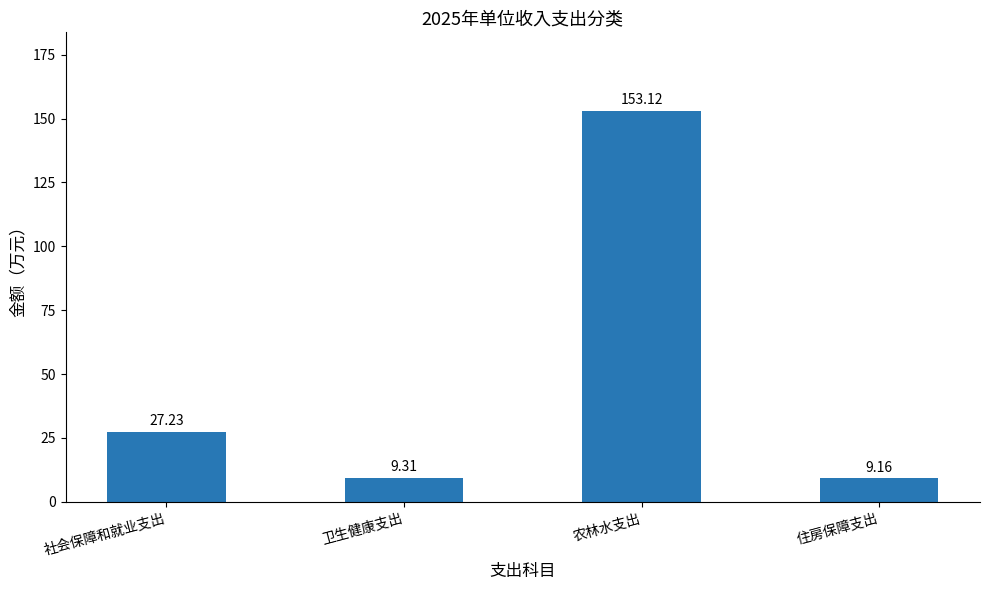

Are the bars horizontal?

No